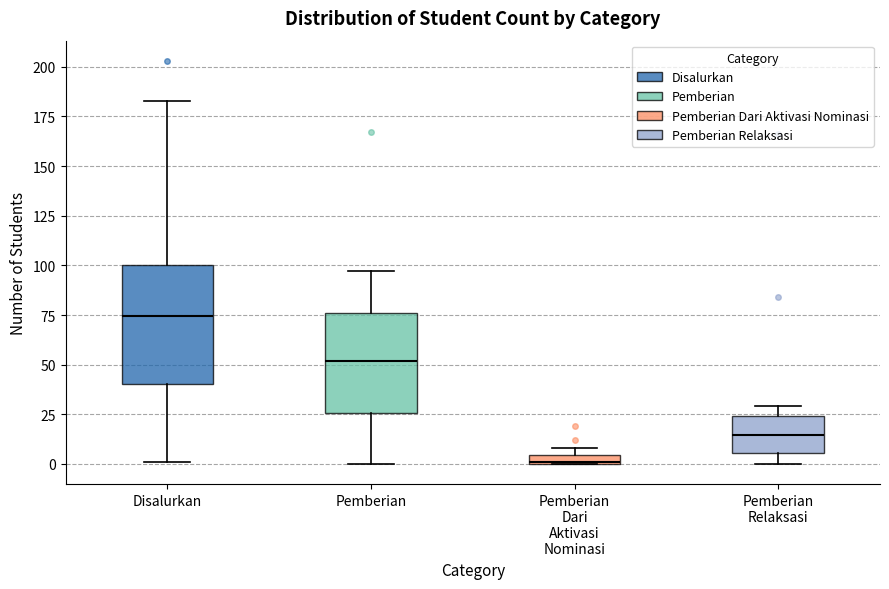

Which box is the tallest, from its lower edge to its upper edge?

Disalurkan